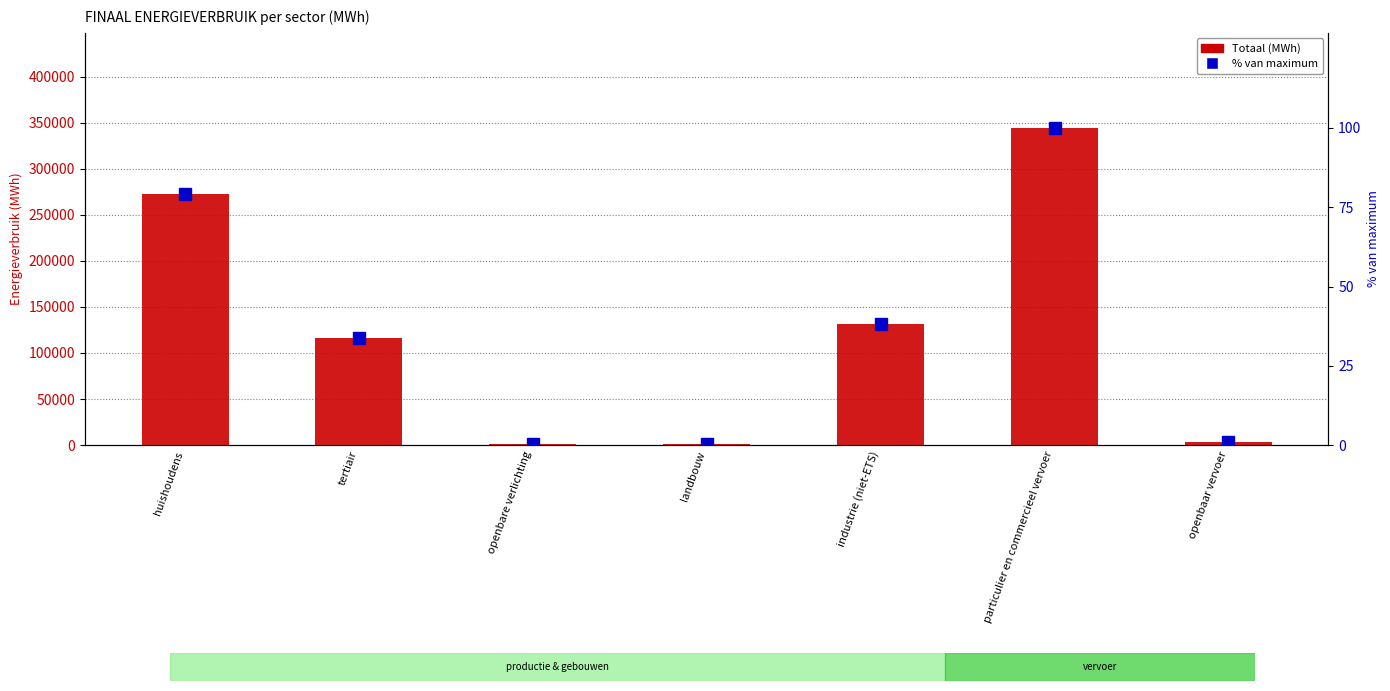

What is the label of the 5th bar from the right?

openbare verlichting